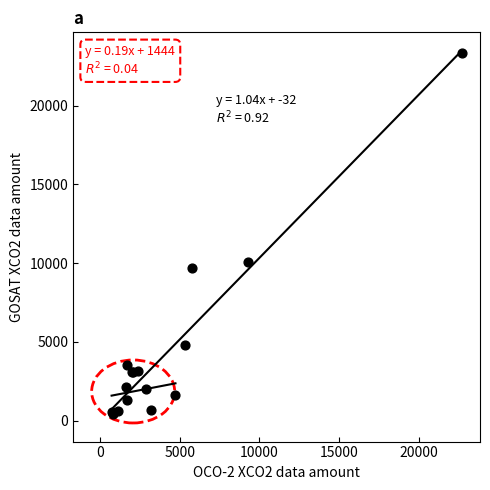

What Y value in the scatter plot is closest to 11882?

10051